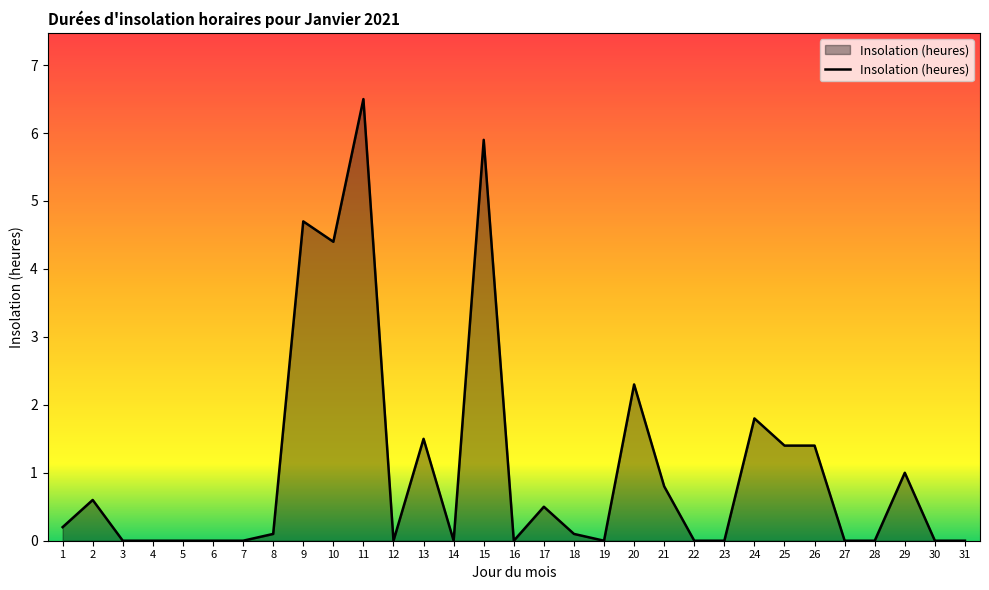

Is it true that the value at 1 is 0.2?

True